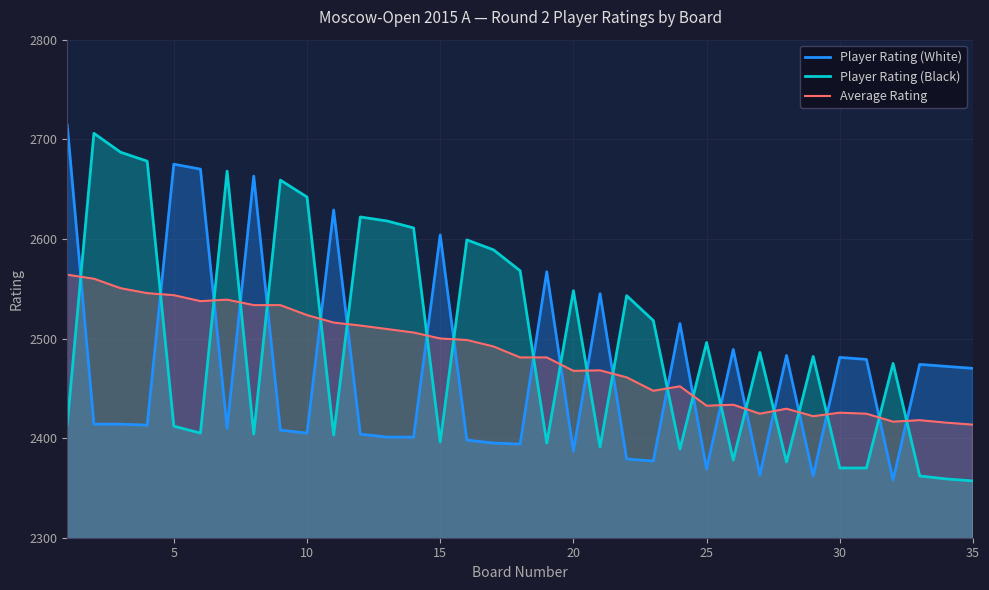

How many times do Player Rating (White) and Player Rating (Black) cross each other?

22